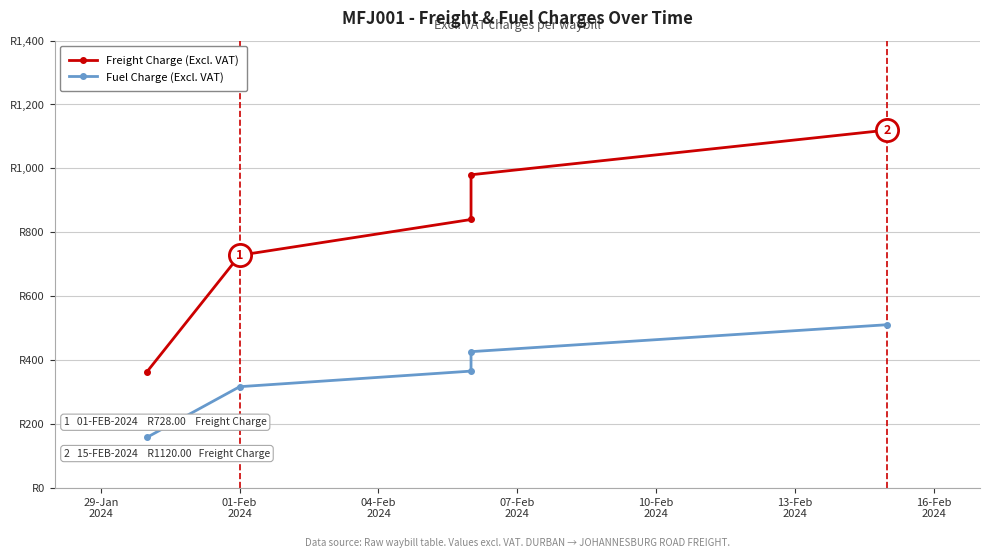

What is the minimum value for Fuel Charge (Excl. VAT)?

158.3